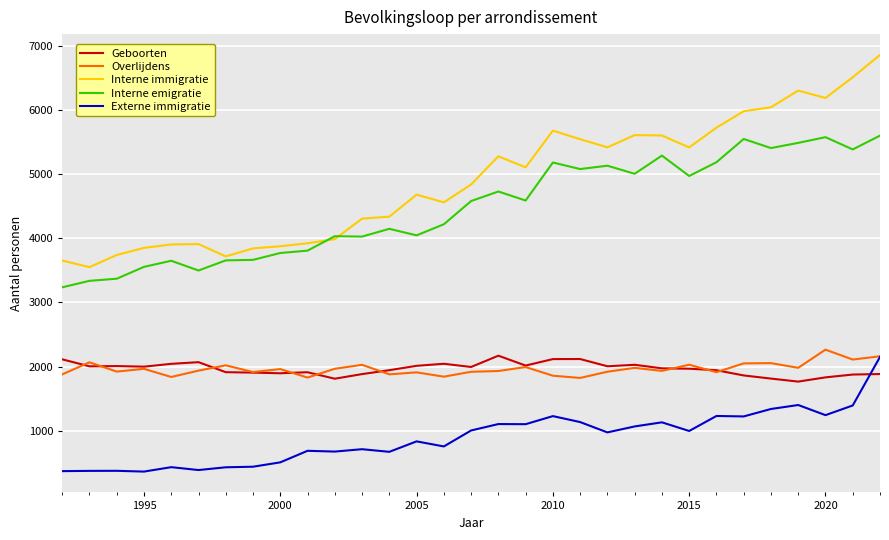

True or false: Overlijdens and Interne emigratie intersect in this chart.

False